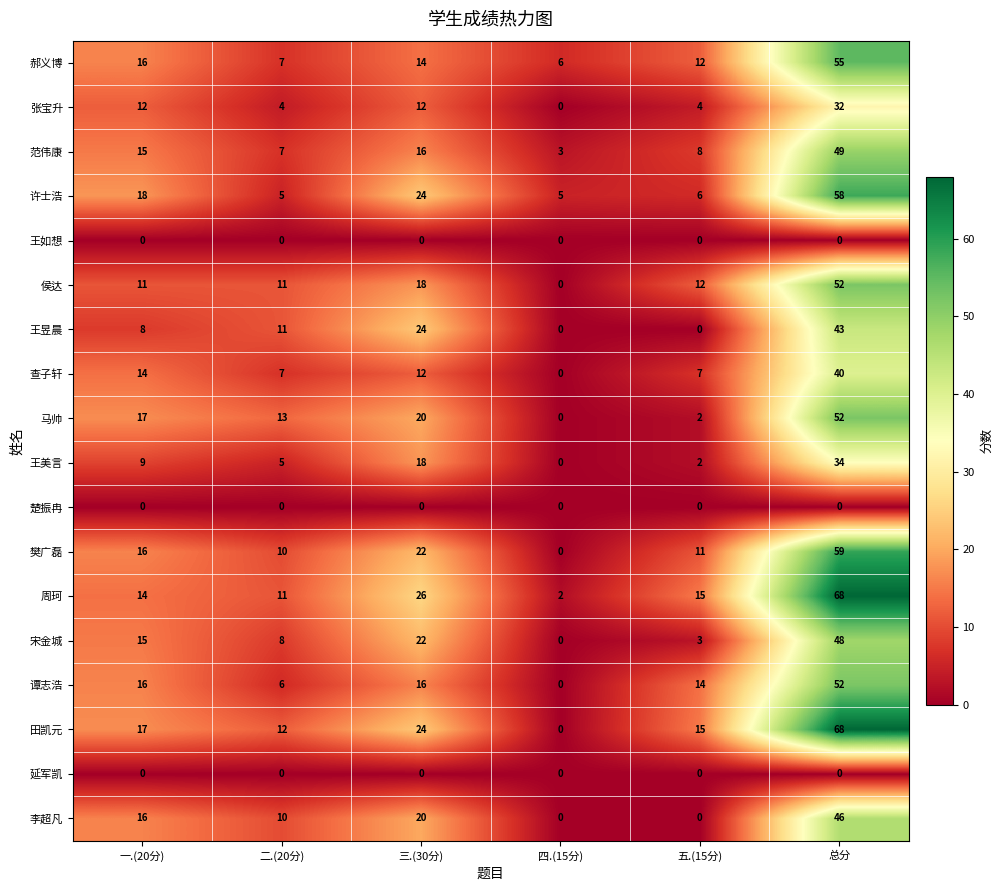

Count the number of data series in this chart.

18